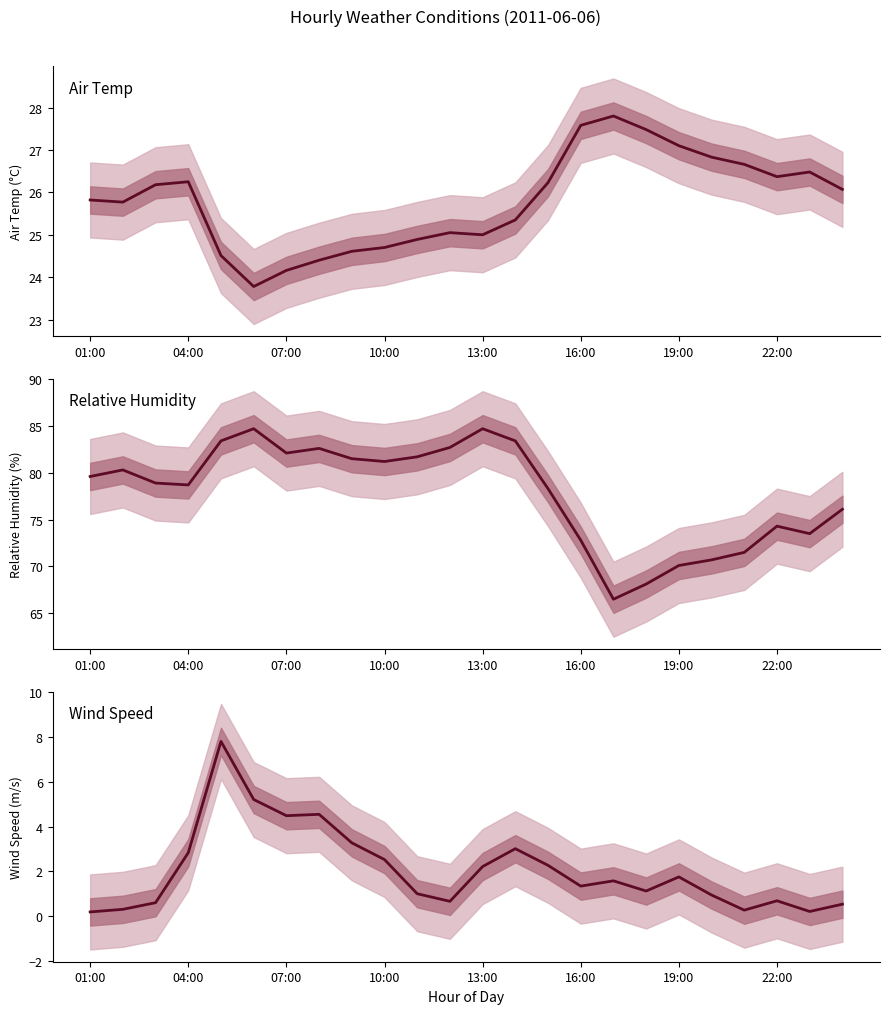

The value of Air Temp at 23 is 6.3. True or false?

False